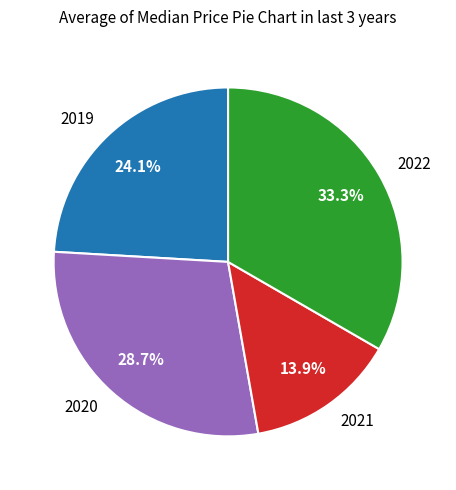

Rank the categories by value from highest to lowest.

2022, 2020, 2019, 2021